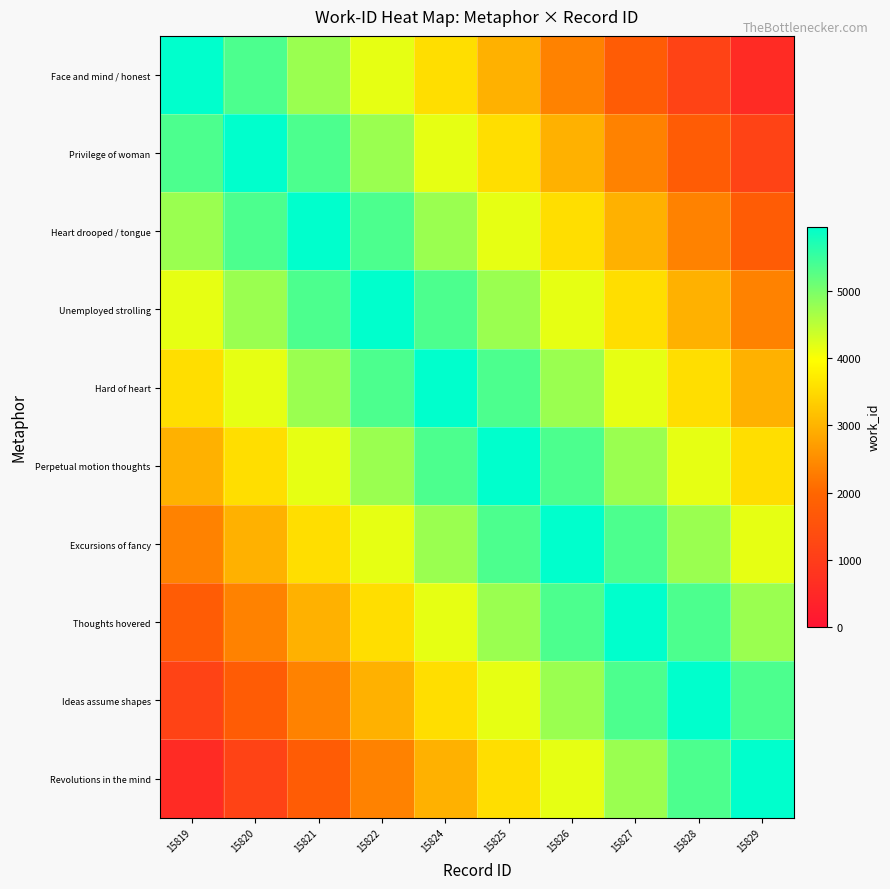

Which label corresponds to the largest value in the chart?

15819